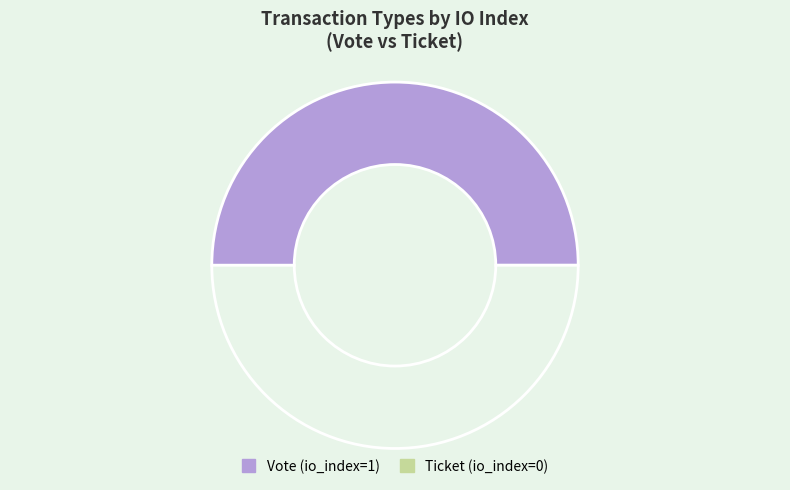

What is the smallest slice in the pie chart?

Ticket